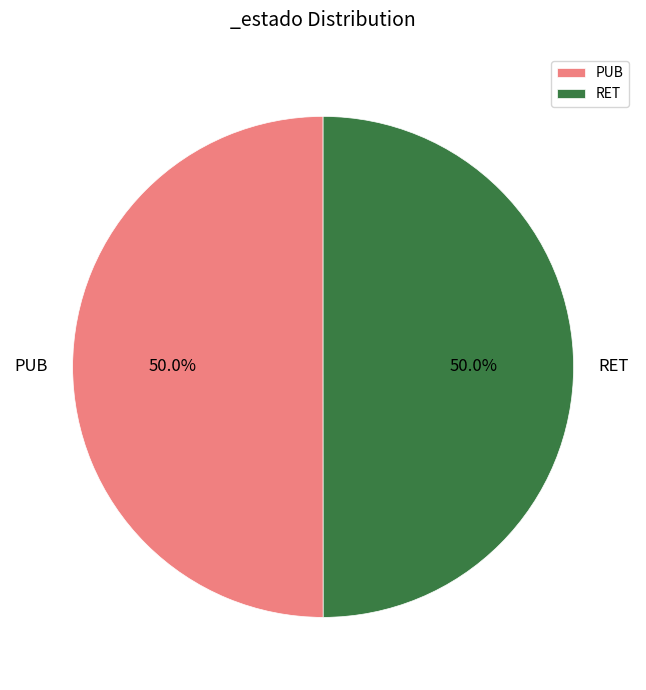

What percentage is the PUB slice, to the nearest percent?

50%